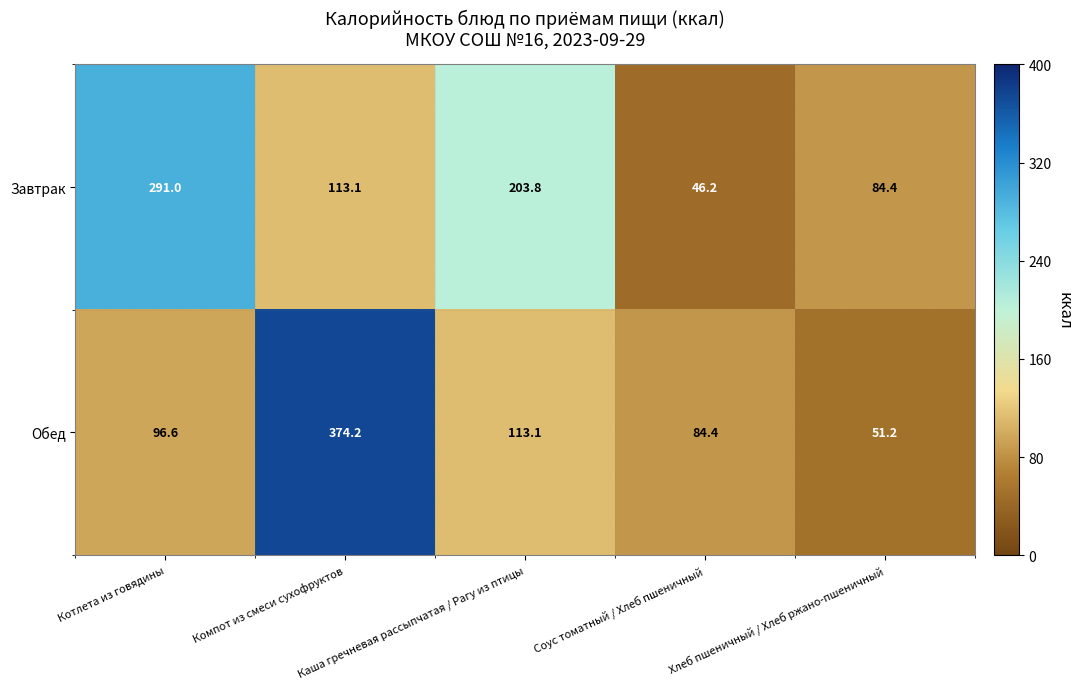

What is the average value of the Завтрак series?

147.7